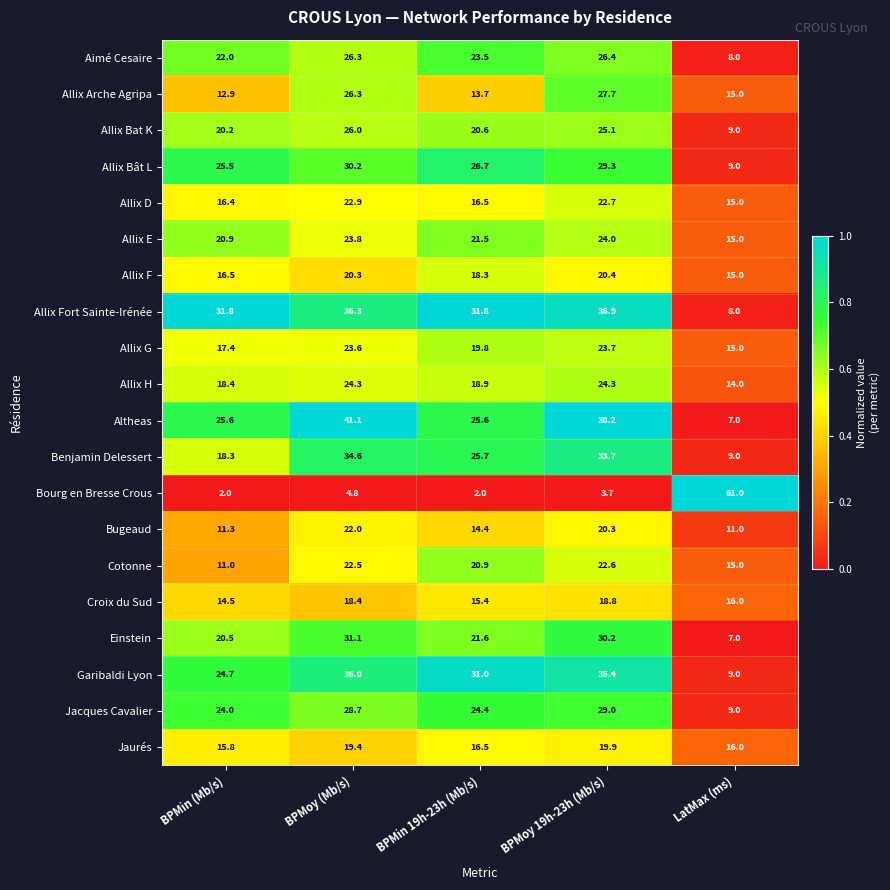

Where does the Allix Fort Sainte-Irénée series first go above 31?

BPMin (Mb/s)